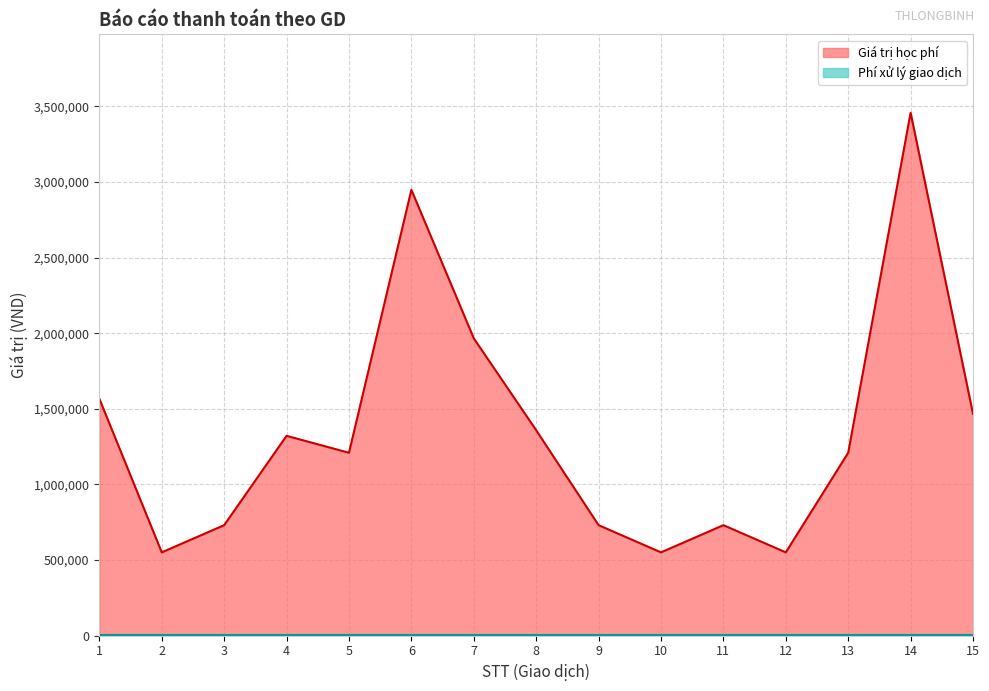

The chart shows a value of 550000 at 10. True or false?

True